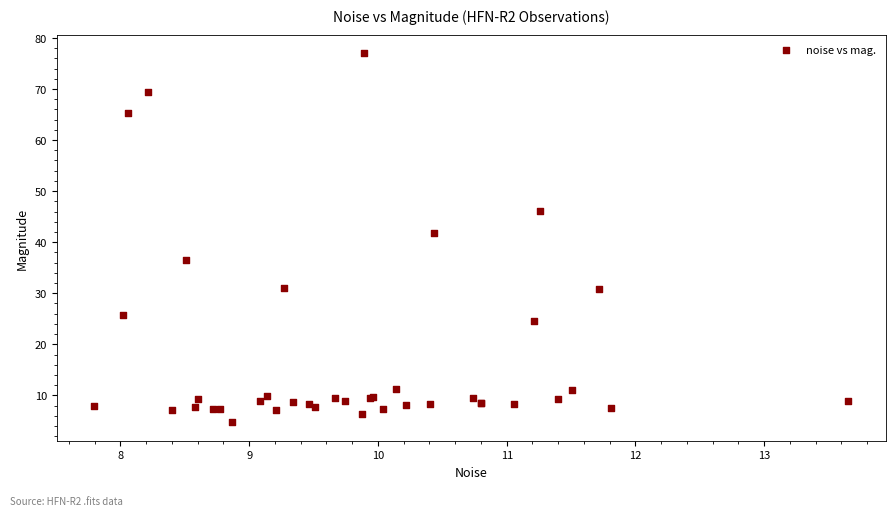

What Y value in the scatter plot is closest to 40?

41.9